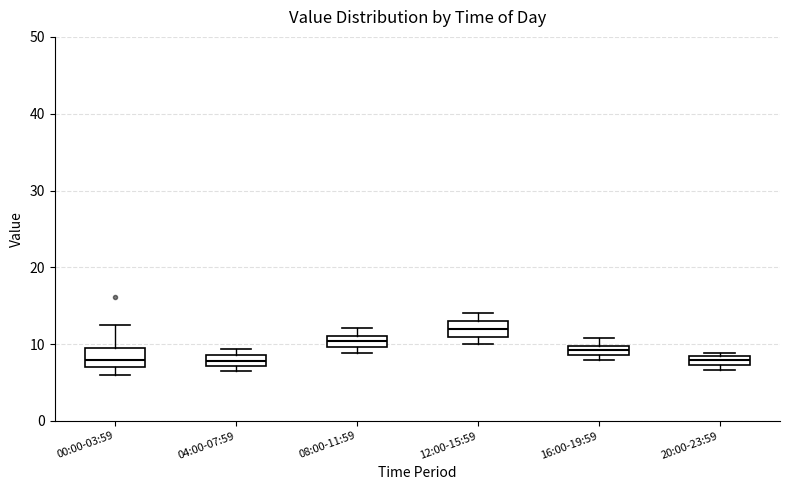

Where is the lower edge of the box for 20:00-23:59 on the y-axis? The values are not printed on the chart, so give them approximately, as read against the axis.

7